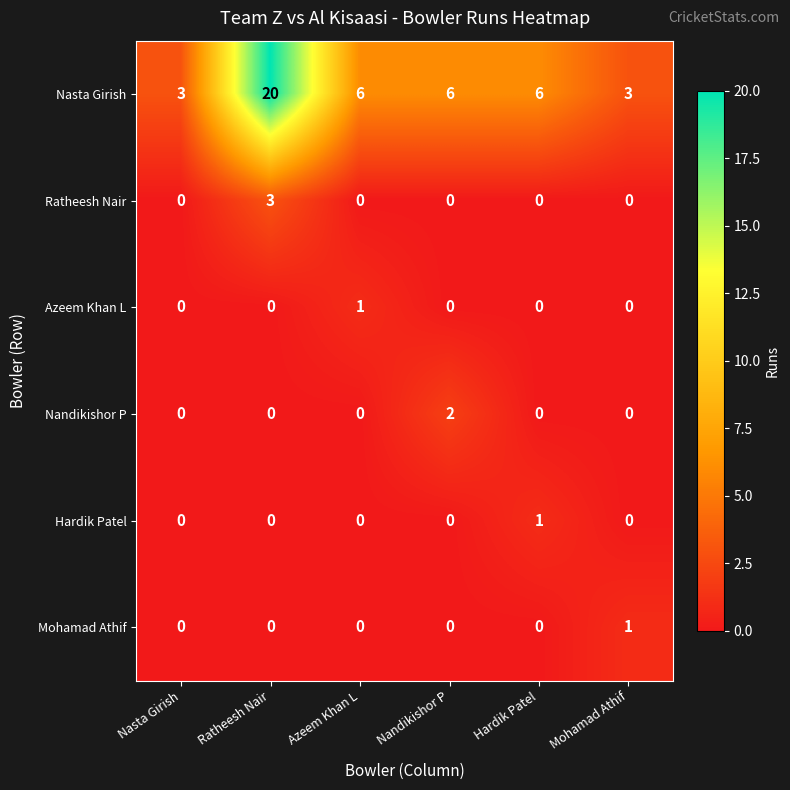

What is the total value across all series at Nandikishor P?

8